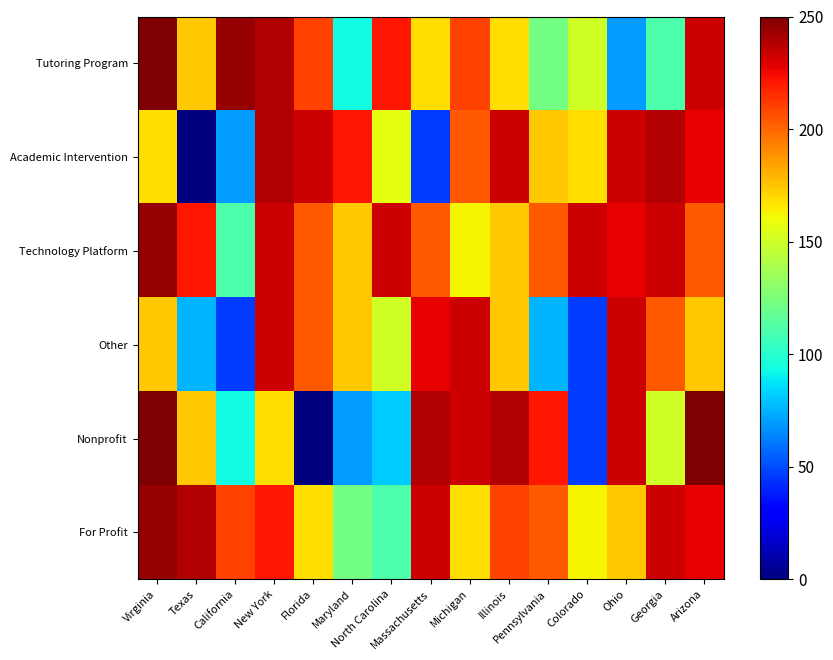

Rank the series at Georgia from lowest to highest value.

Tutoring Program, Nonprofit, Other, Technology Platform, For Profit, Academic Intervention